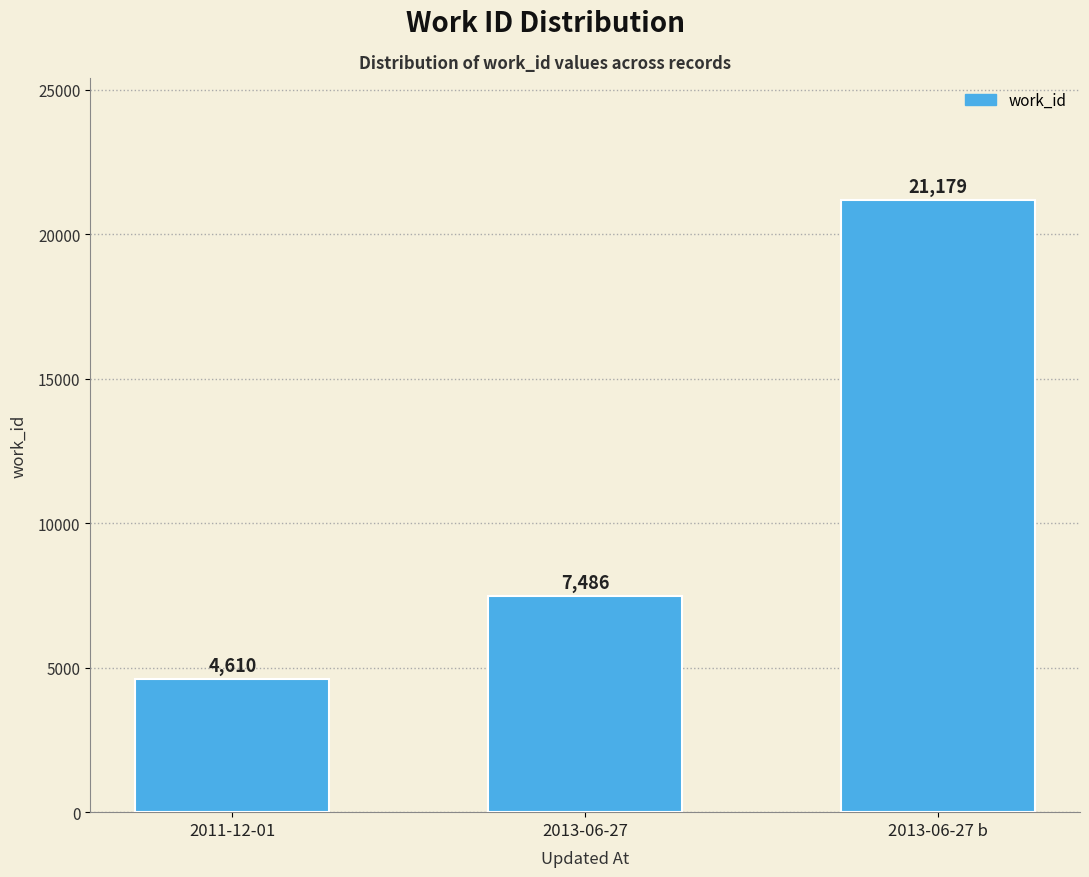

Rank the categories by value from highest to lowest.

2013-06-27 b, 2013-06-27, 2011-12-01